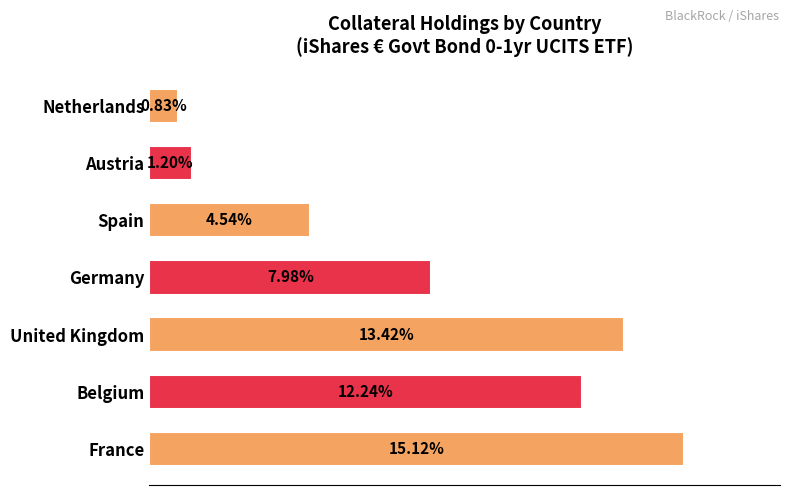

Between Netherlands and France, which is larger?

France